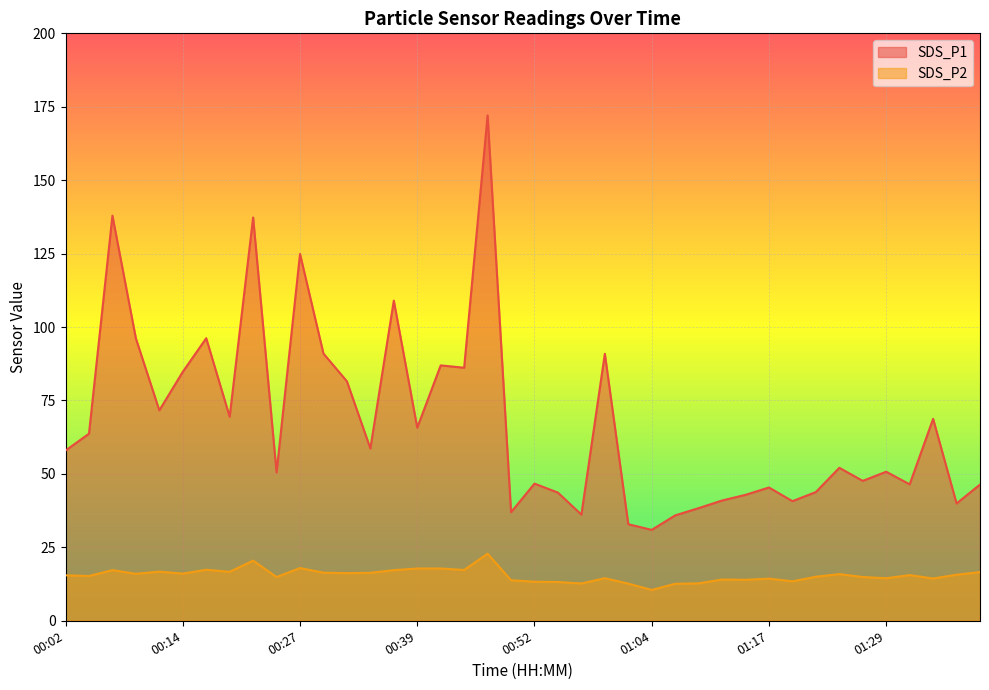

What position from the left is 00:22?

9